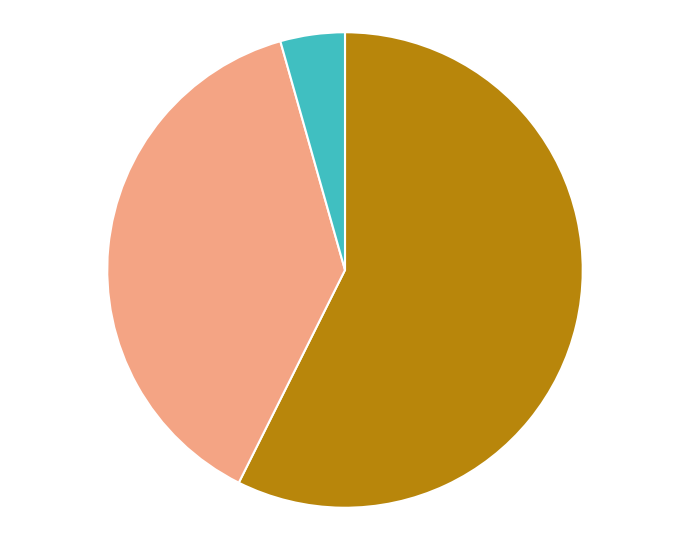

How many segments does this pie chart have?

3